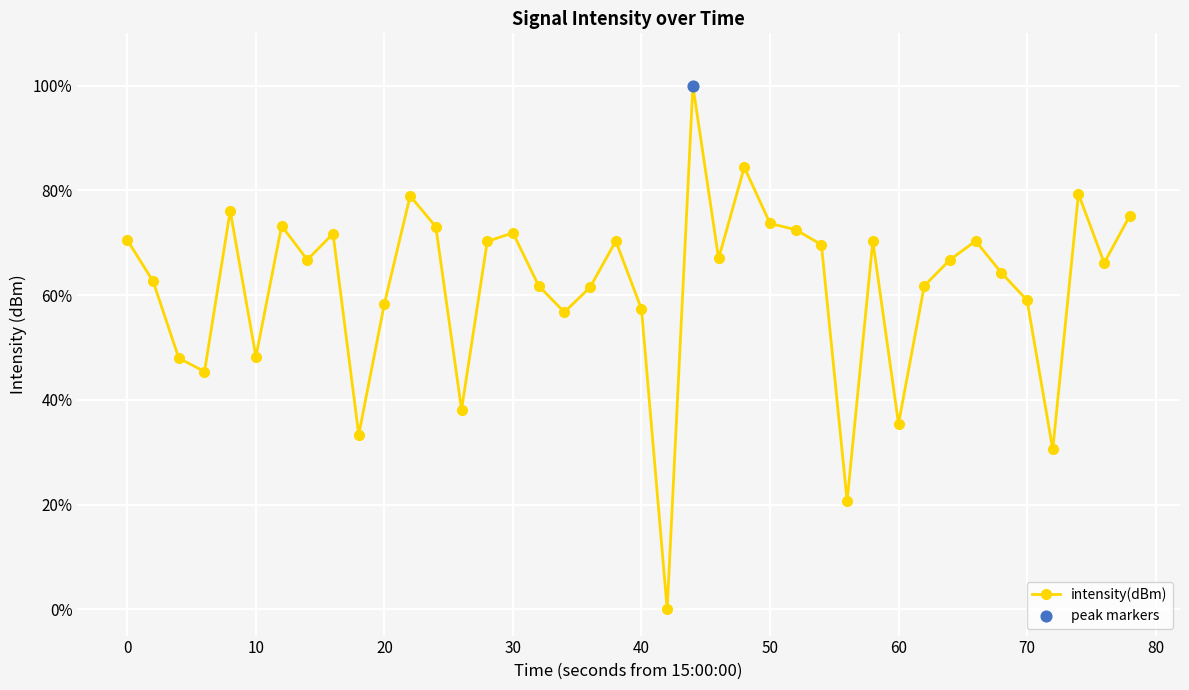

True or false: there are more than 1 points higher than both neighbors.

True